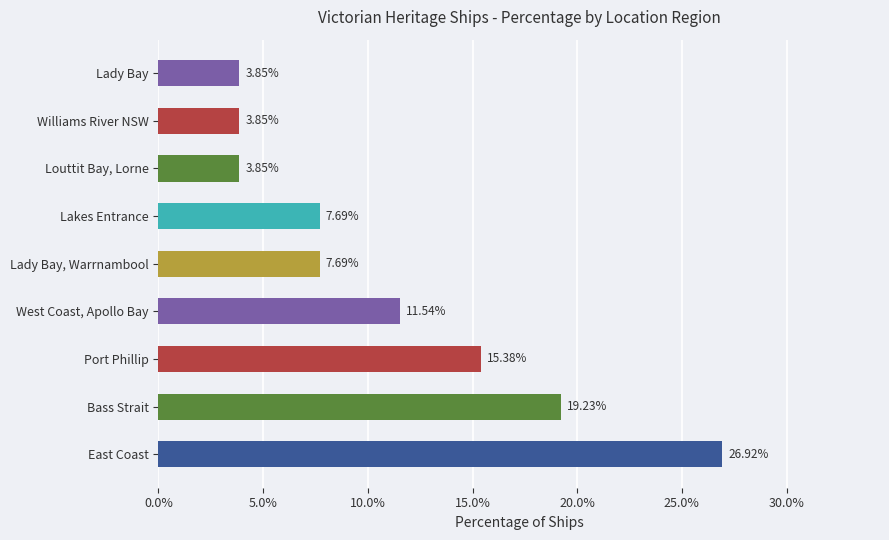

What is the change in value from Lakes Entrance to Williams River NSW?

-3.8